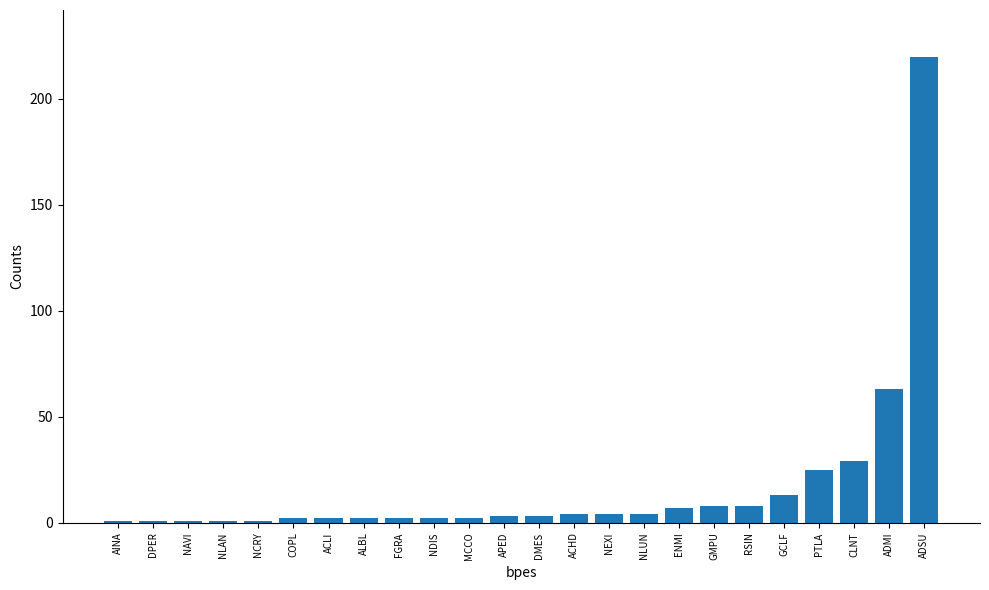

Which category has the highest value across all series?

ADSU